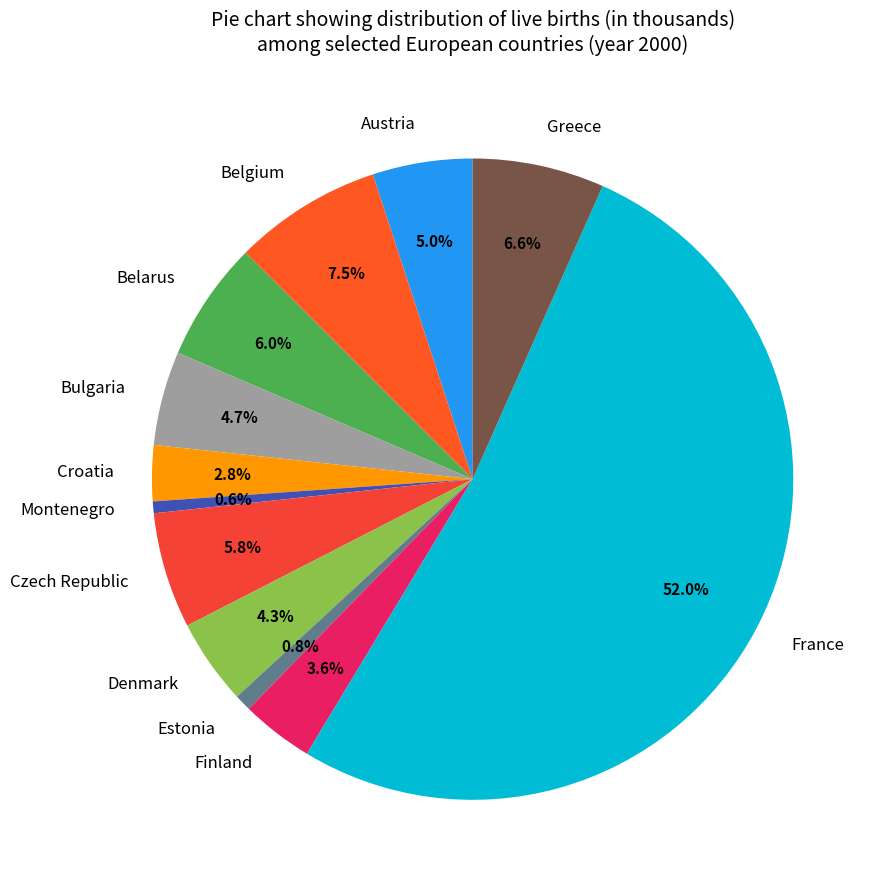

To the nearest percent, what is the average slice percentage?

8%